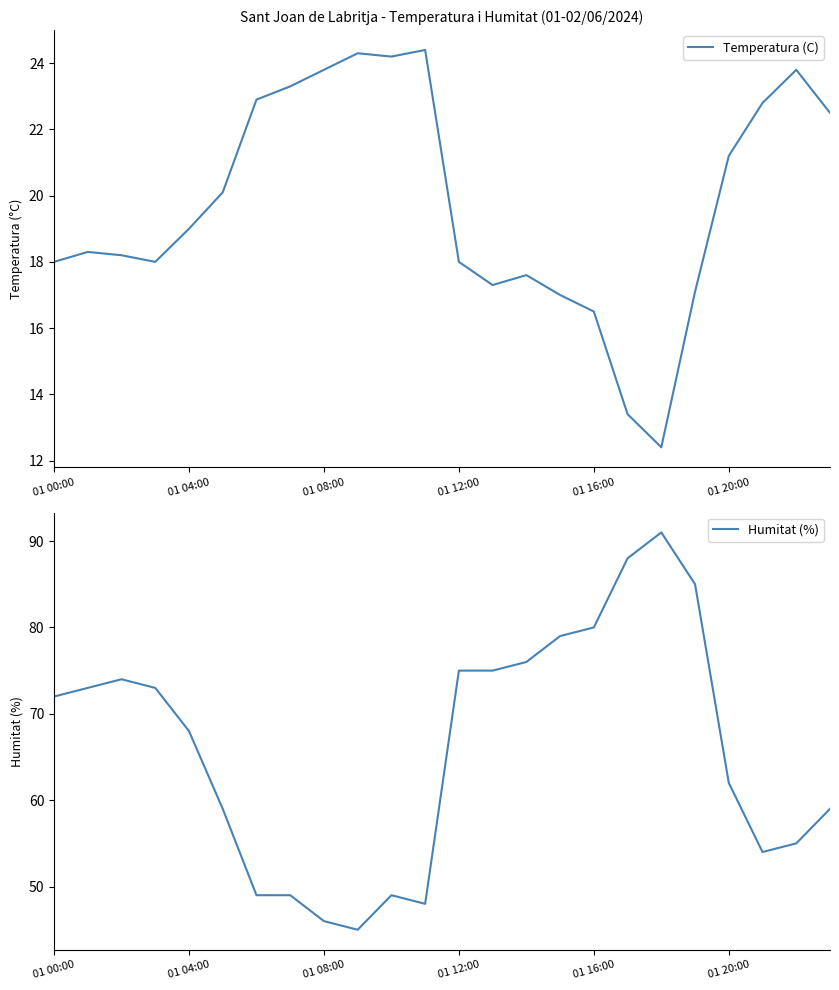

Reading right to left, list all the values displayed in this chart.

Temperatura (C): 22.5	23.8	22.8	21.2	17.1	12.4	13.4	16.5	17.0	17.6	17.3	18.0	24.4	24.2	24.3	23.8	23.3	22.9	20.1	19.0	18.0	18.2	18.3	18.0
Humitat (%): 59.0	55.0	54.0	62.0	85.0	91.0	88.0	80.0	79.0	76.0	75.0	75.0	48.0	49.0	45.0	46.0	49.0	49.0	59.0	68.0	73.0	74.0	73.0	72.0